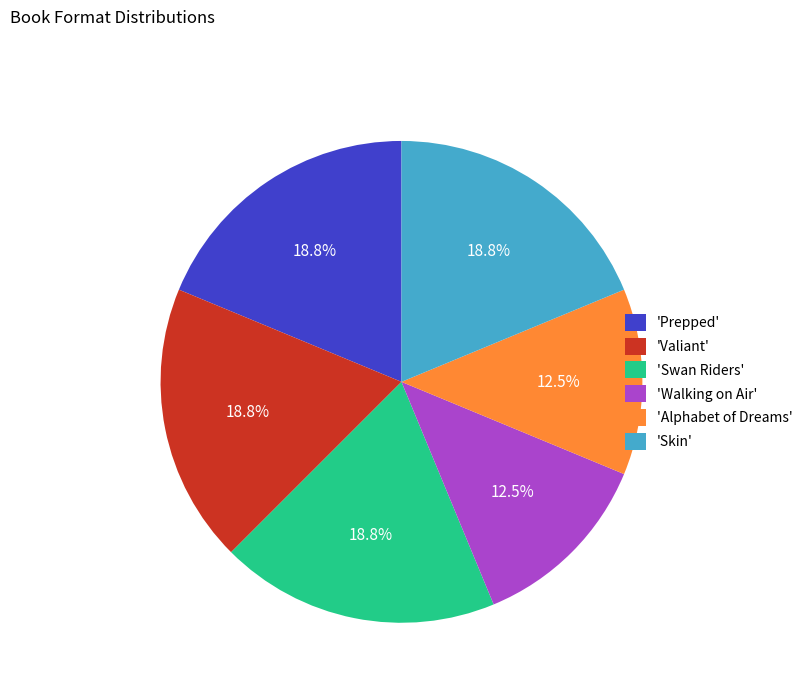

Which has a higher value, 'Walking on Air' or 'Swan Riders'?

'Swan Riders'